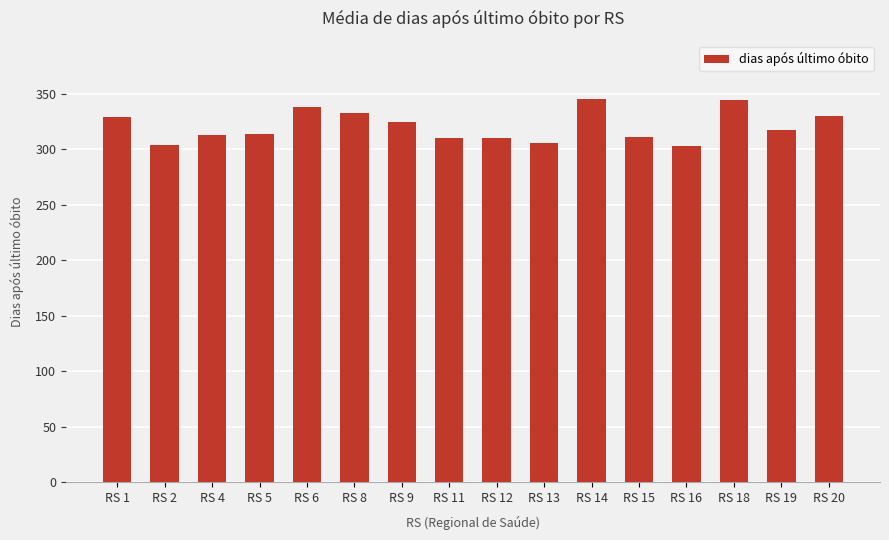

What is the greatest value displayed?

346